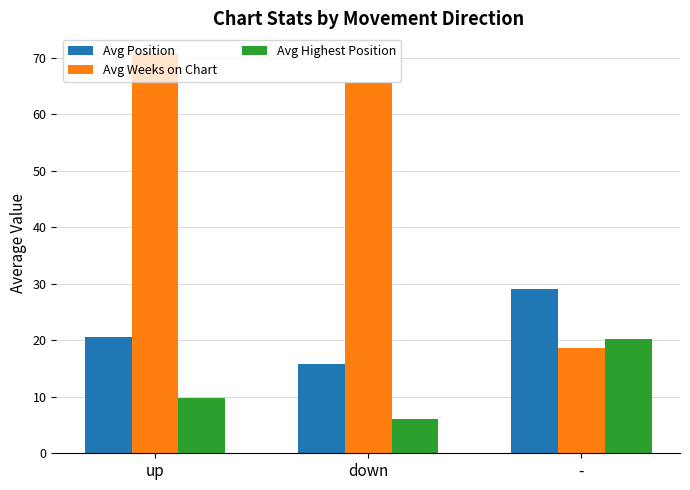

How many values in the Avg Position series exceed 20?

2